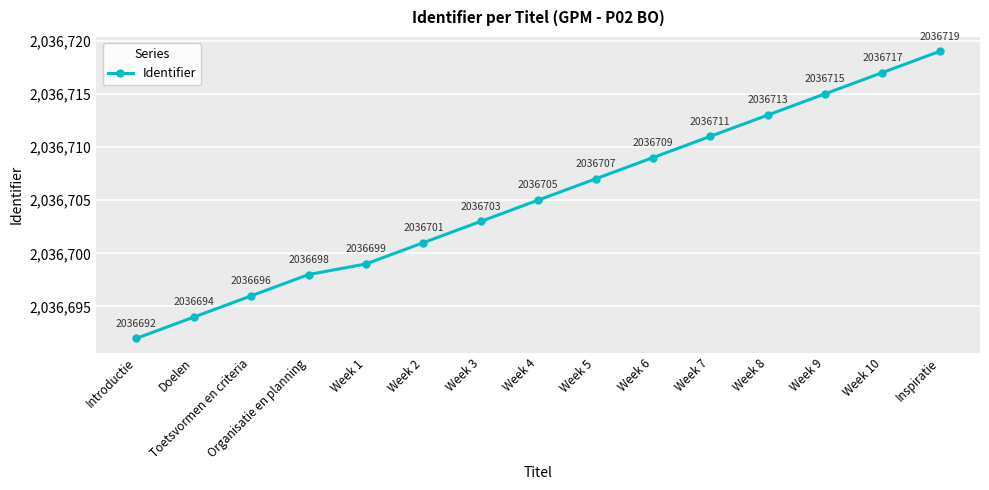

Does the chart display data point markers on the line(s)?

Yes